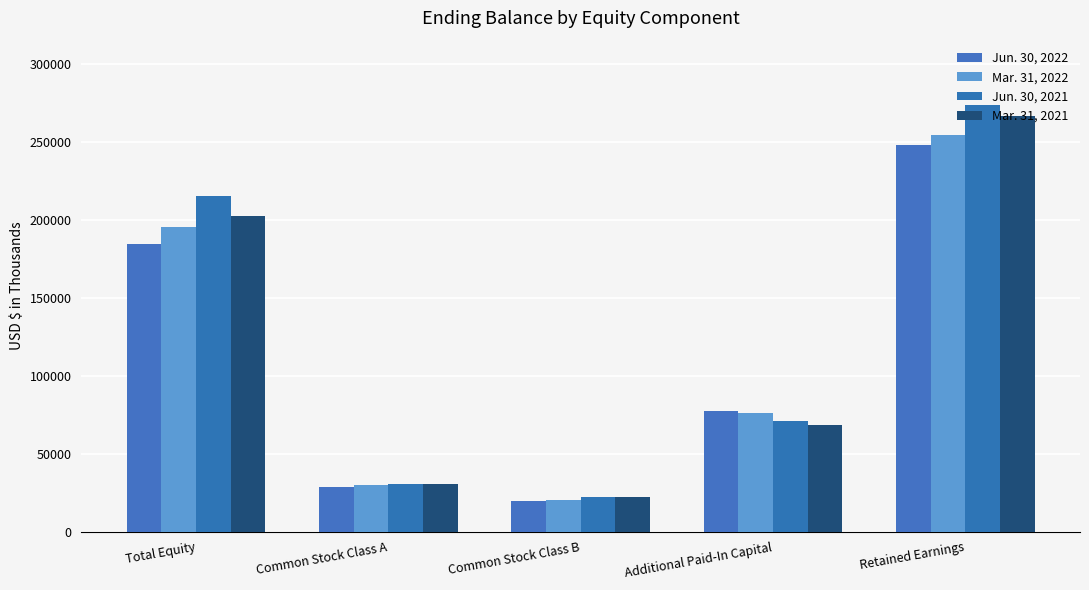

What value does the Jun. 30, 2021 series have at Retained Earnings?

274033